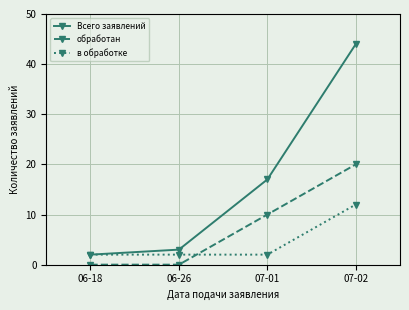

Is it true that Всего заявлений equals 5 at 06-26?

False